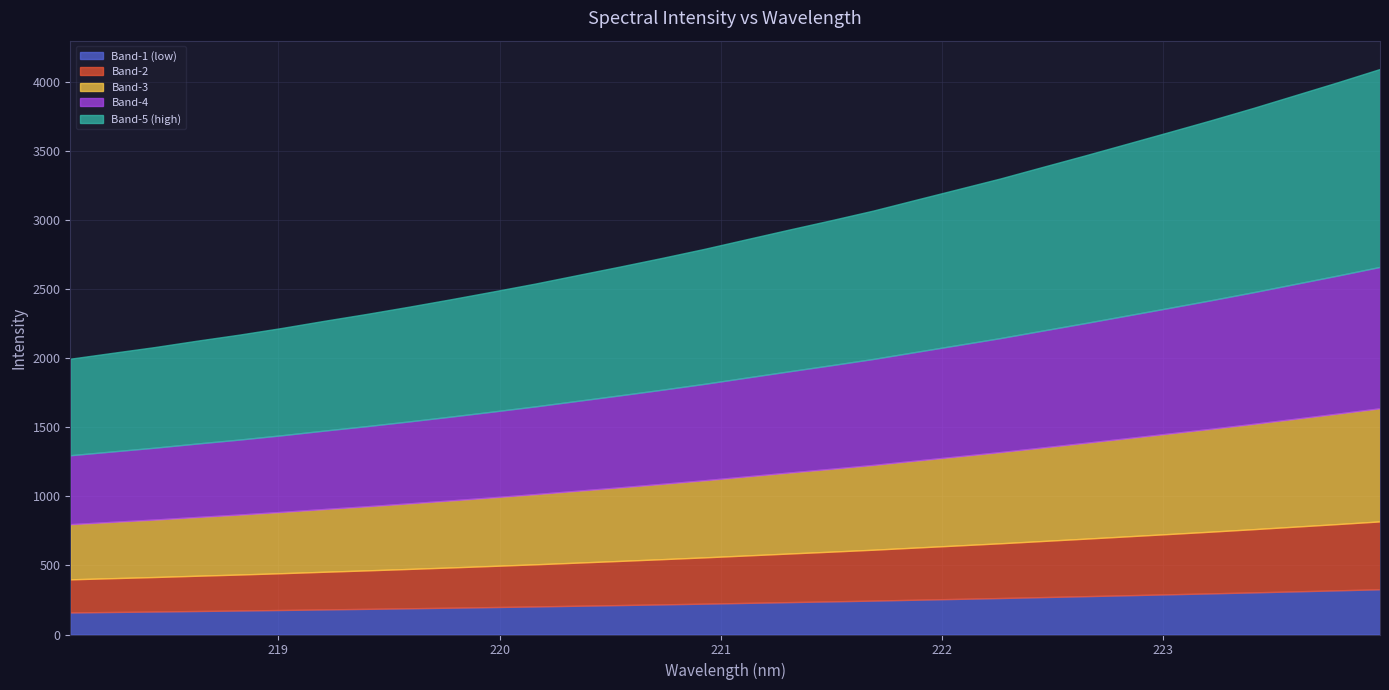

What is the average value?

2906.8